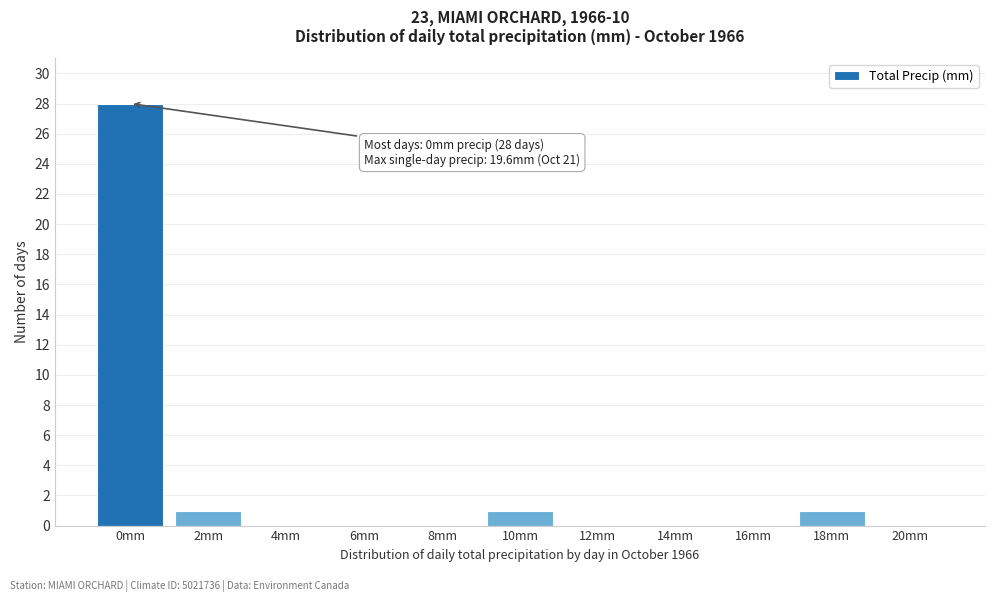

Reading left to right, list all the values displayed in this chart.

0mm=28	2mm=1	4mm=0	6mm=0	8mm=0	10mm=1	12mm=0	14mm=0	16mm=0	18mm=1	20mm=0